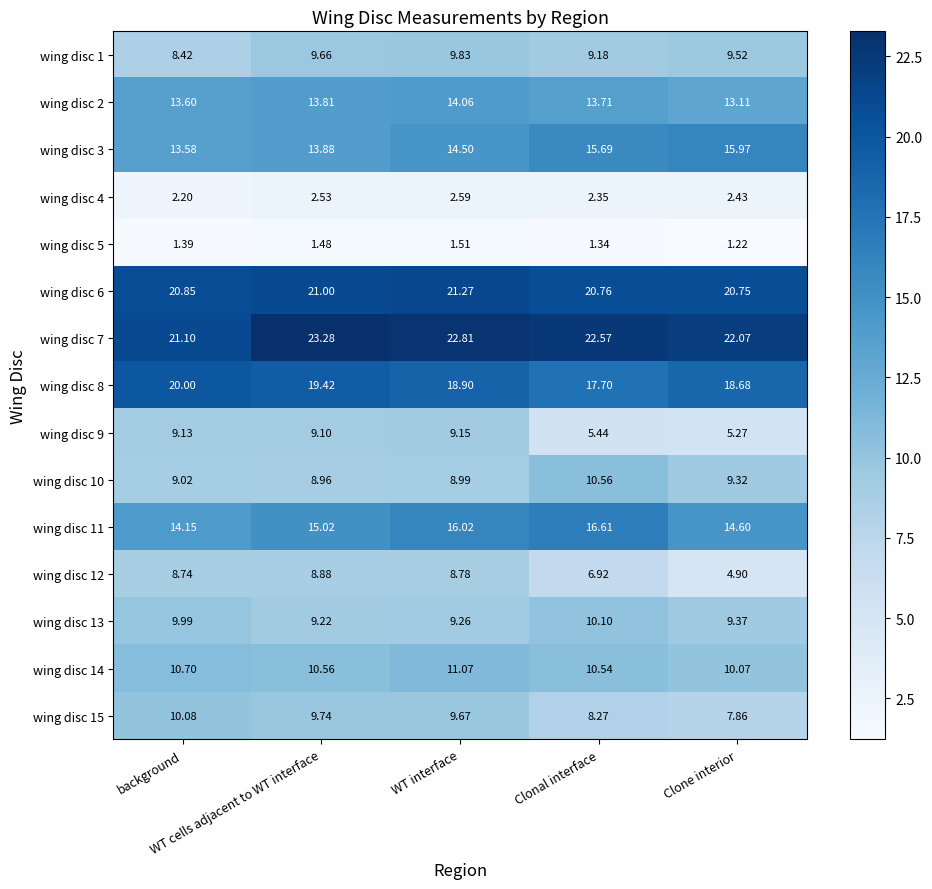

How many categories are shown in the chart?

5